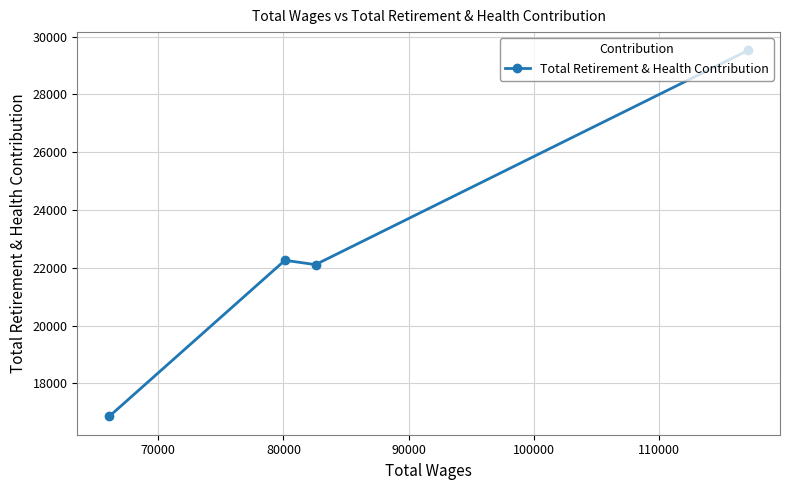

What is the sum of all values?

90760